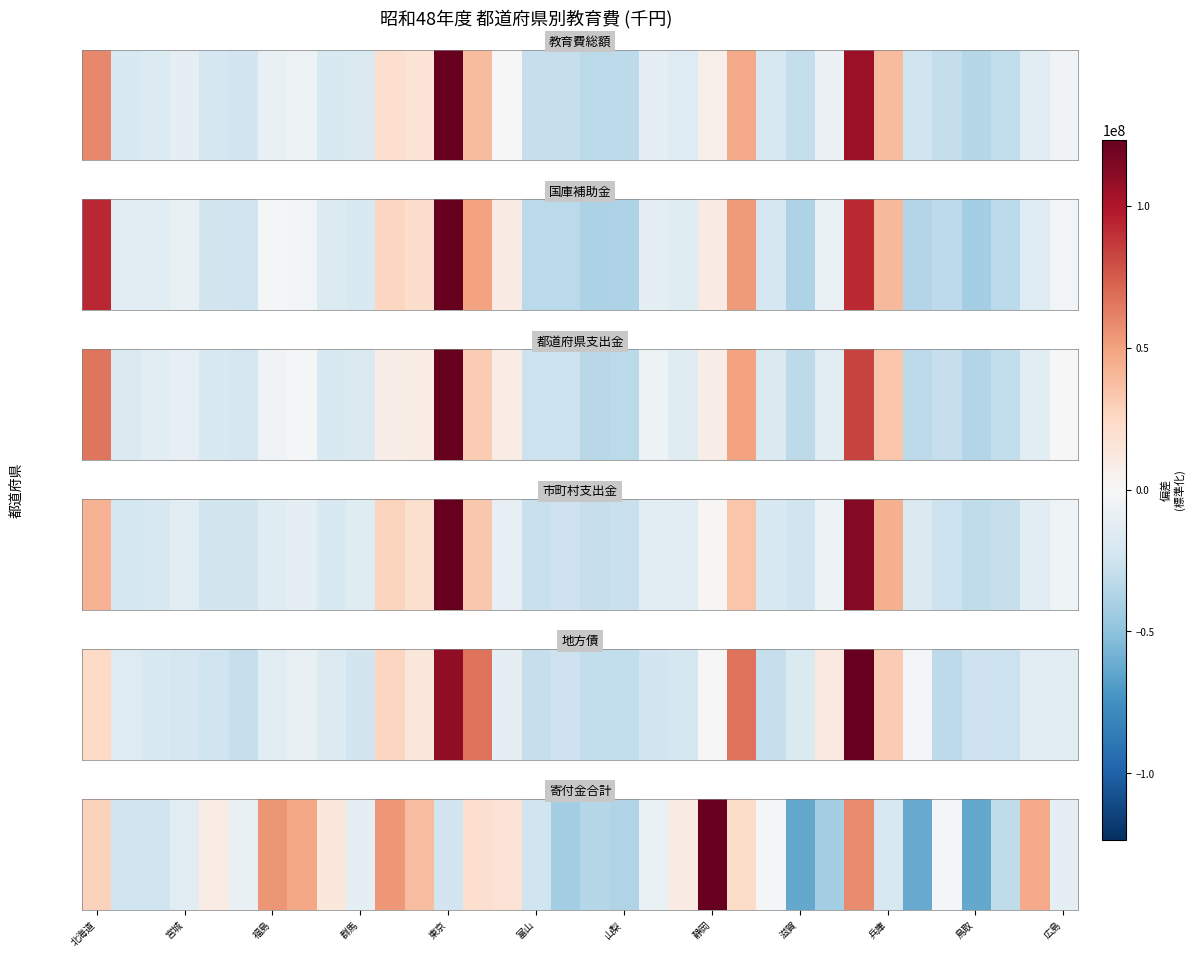

What is the smallest value displayed?

-63024603.6